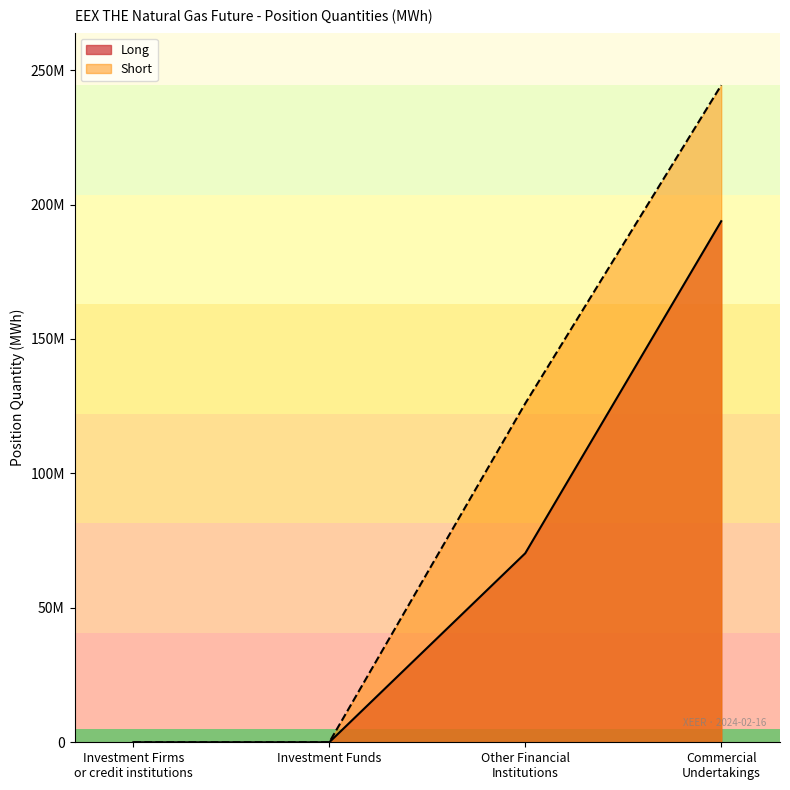

Count the number of categories in the chart.

4